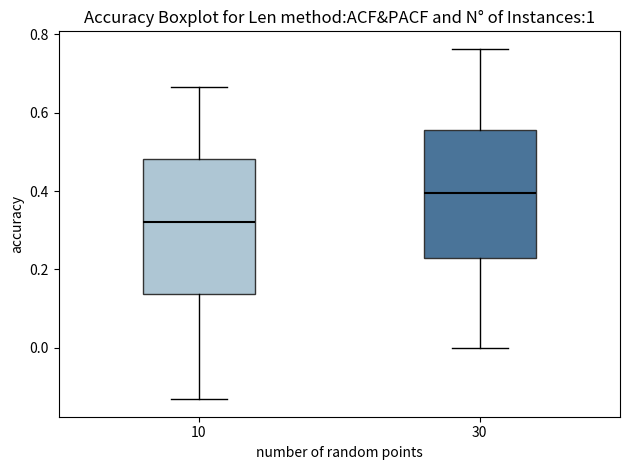

Where does the upper whisker of the box at x = 10 end on the y-axis? The values are not printed on the chart, so give them approximately, as read against the axis.

0.66